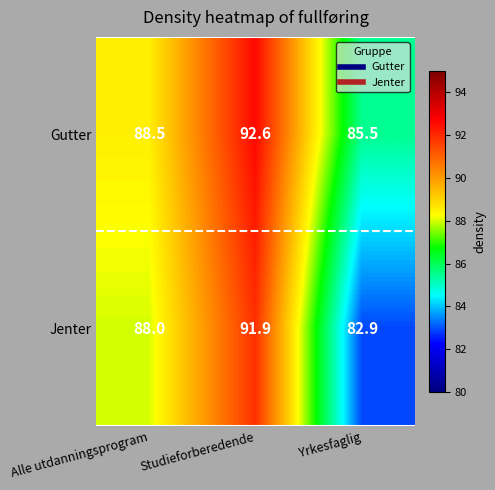

Is the value of Jenter at Yrkesfaglig greater than the value of Gutter at Alle utdanningsprogram?

No